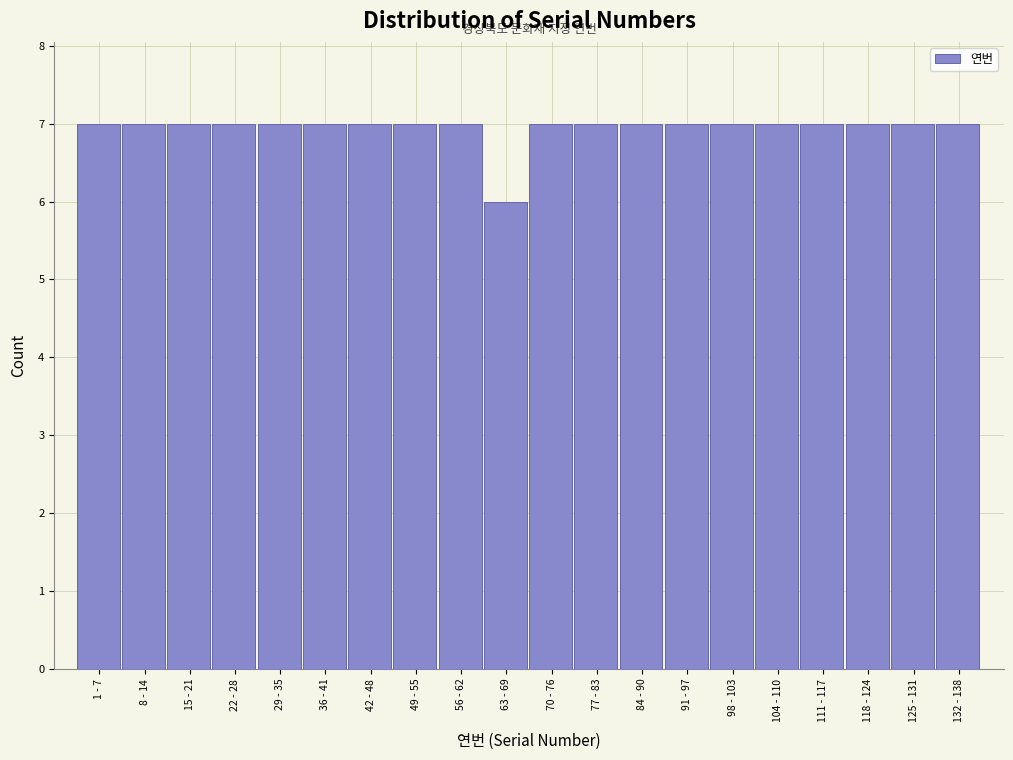

Reading left to right, what are all the values shown in this chart?

1 - 7=7	8 - 14=7	15 - 21=7	22 - 28=7	29 - 35=7	36 - 41=7	42 - 48=7	49 - 55=7	56 - 62=7	63 - 69=6	70 - 76=7	77 - 83=7	84 - 90=7	91 - 97=7	98 - 103=7	104 - 110=7	111 - 117=7	118 - 124=7	125 - 131=7	132 - 138=7